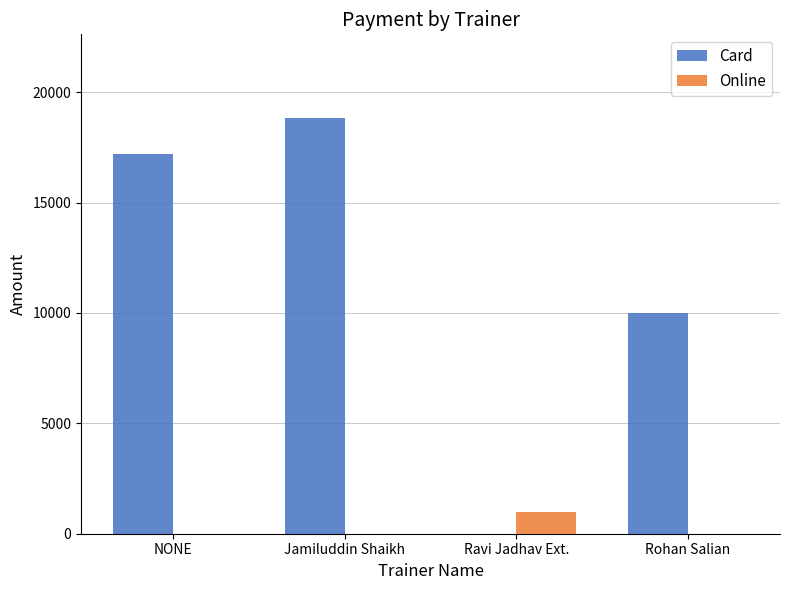

At which label does Card reach its peak?

Jamiluddin Shaikh